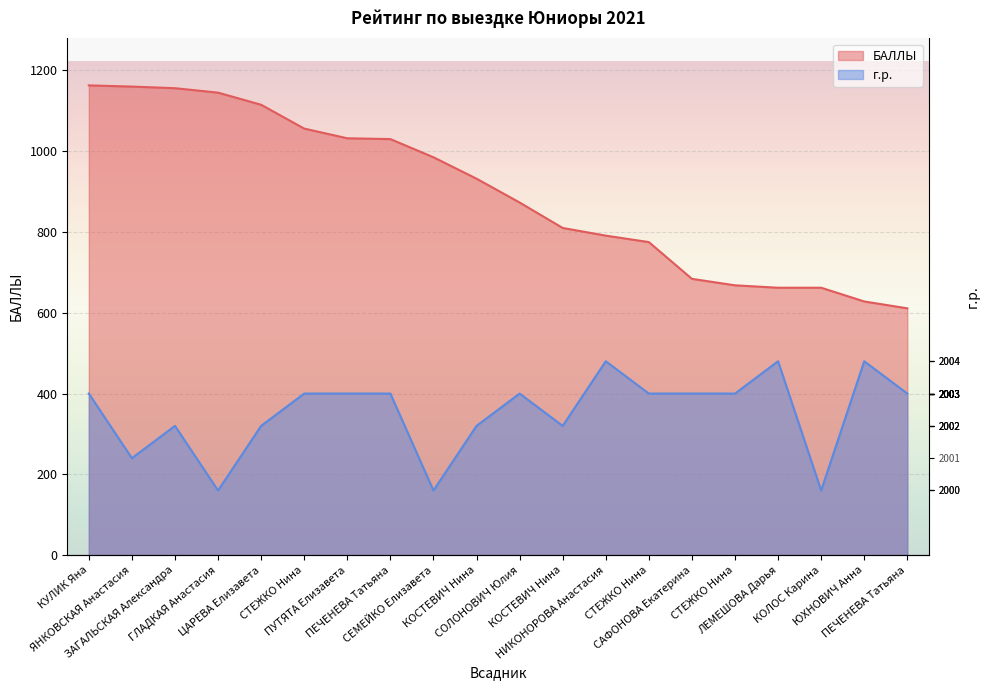

What is the difference between the maximum and minimum values in the г.р. series?

320